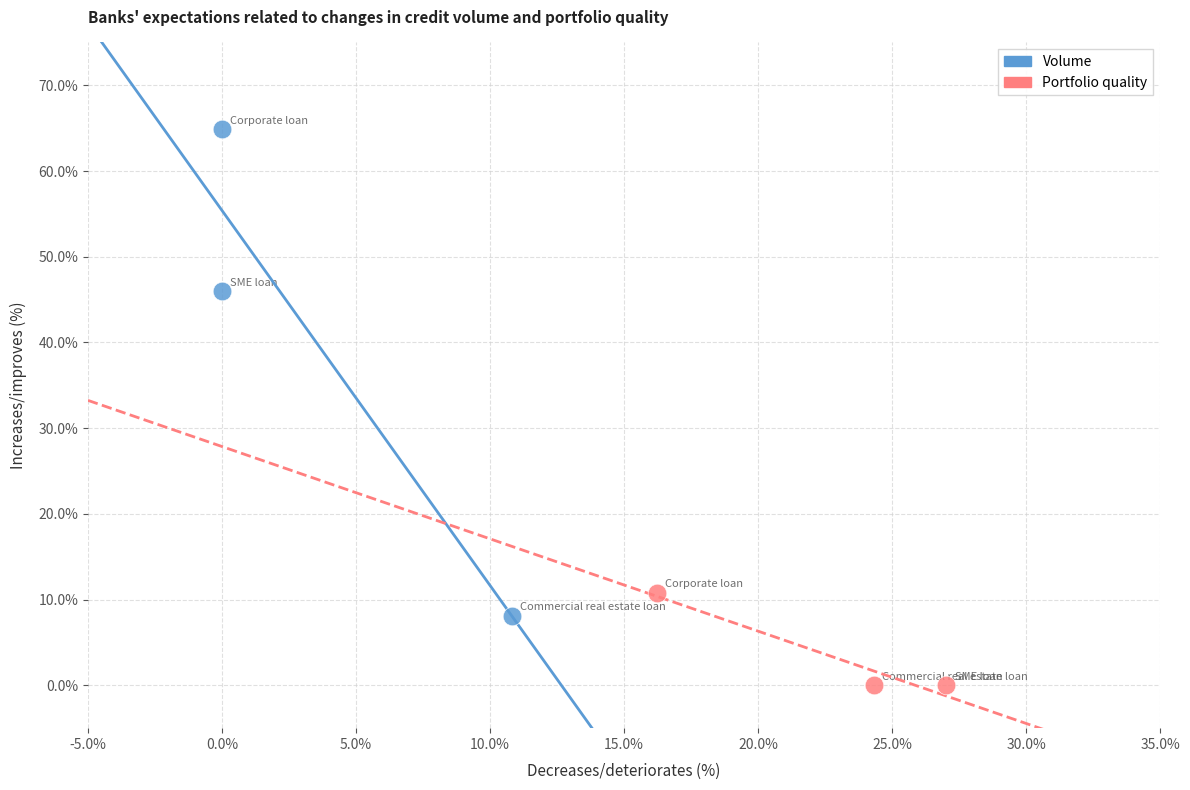

Which series has the widest spread of Y values?

Volume